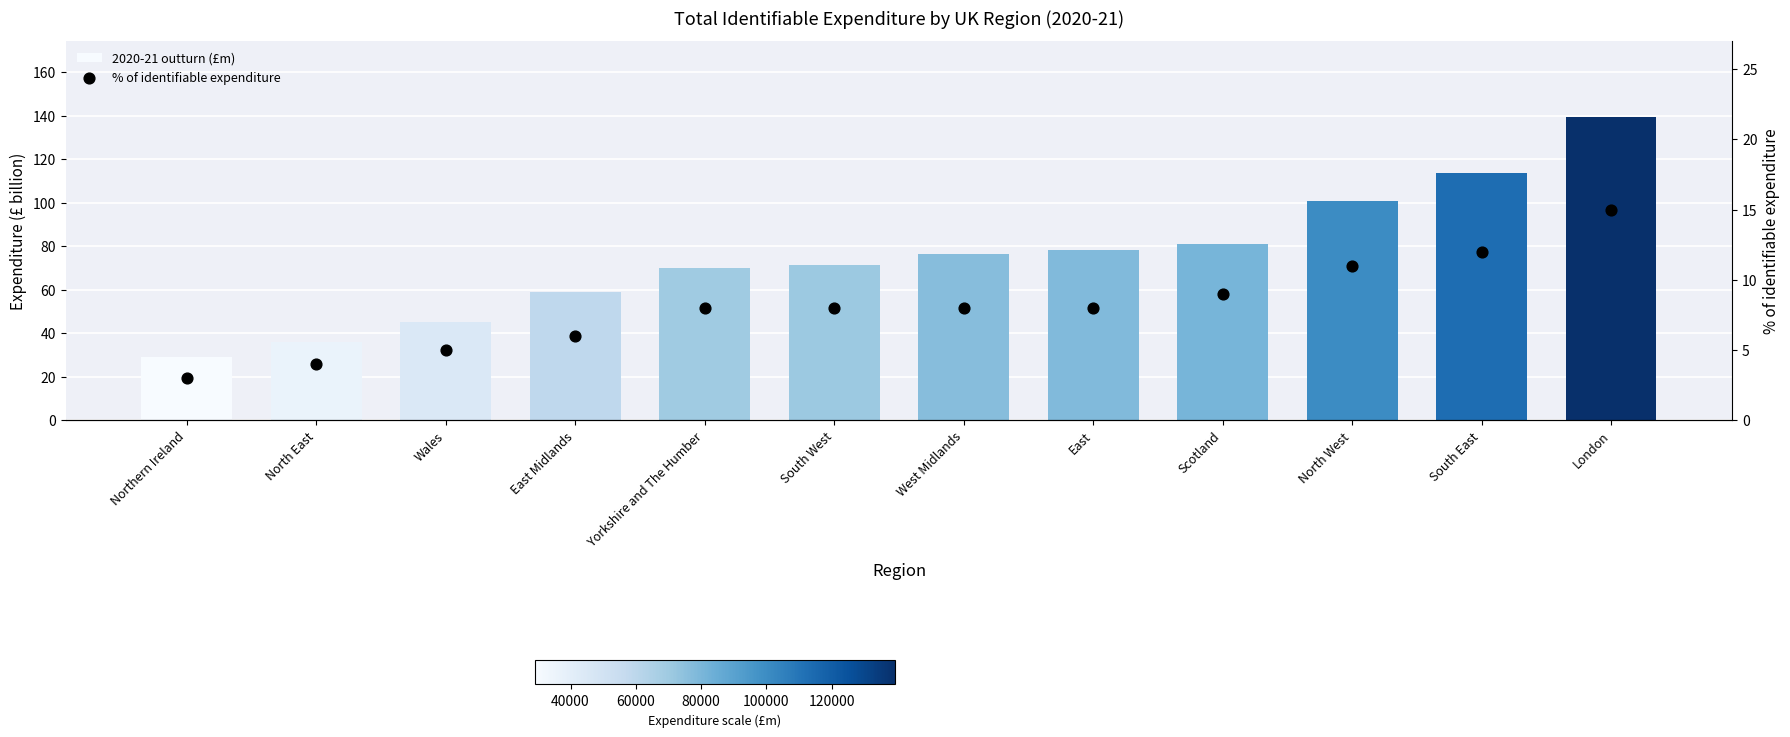

What are all the series names shown in the legend?

2020-21 outturn (£m), % of identifiable expenditure